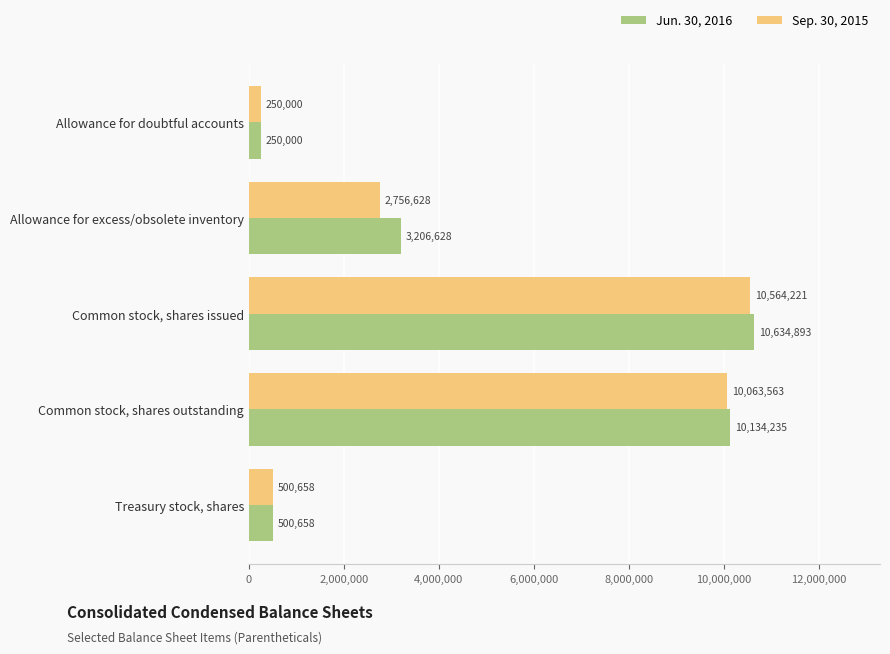

Rank the categories by Jun. 30, 2016 value from lowest to highest.

Allowance for doubtful accounts, Treasury stock, shares, Allowance for excess/obsolete inventory, Common stock, shares outstanding, Common stock, shares issued